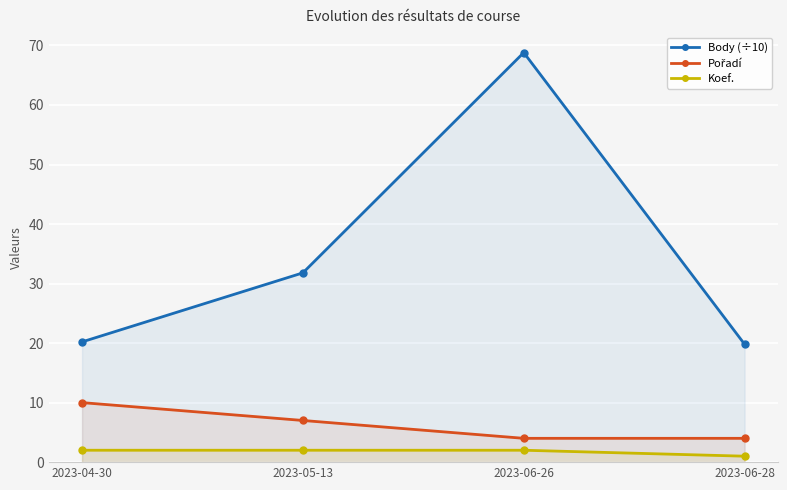

Which category has the highest value across all series?

2023-06-26